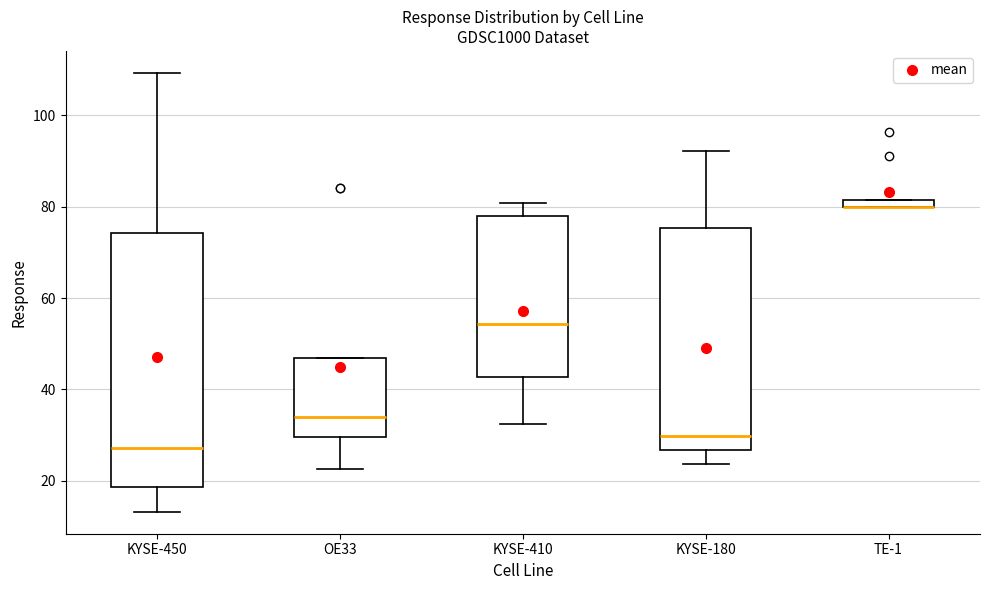

Which box is the tallest, from its lower edge to its upper edge?

KYSE-450